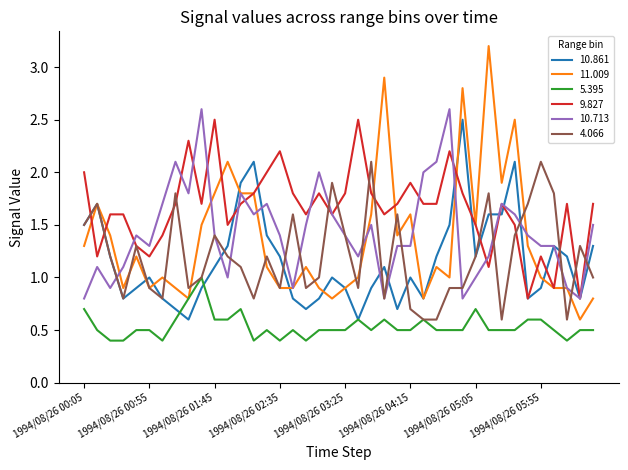

What is the minimum value shown in the chart?

0.4